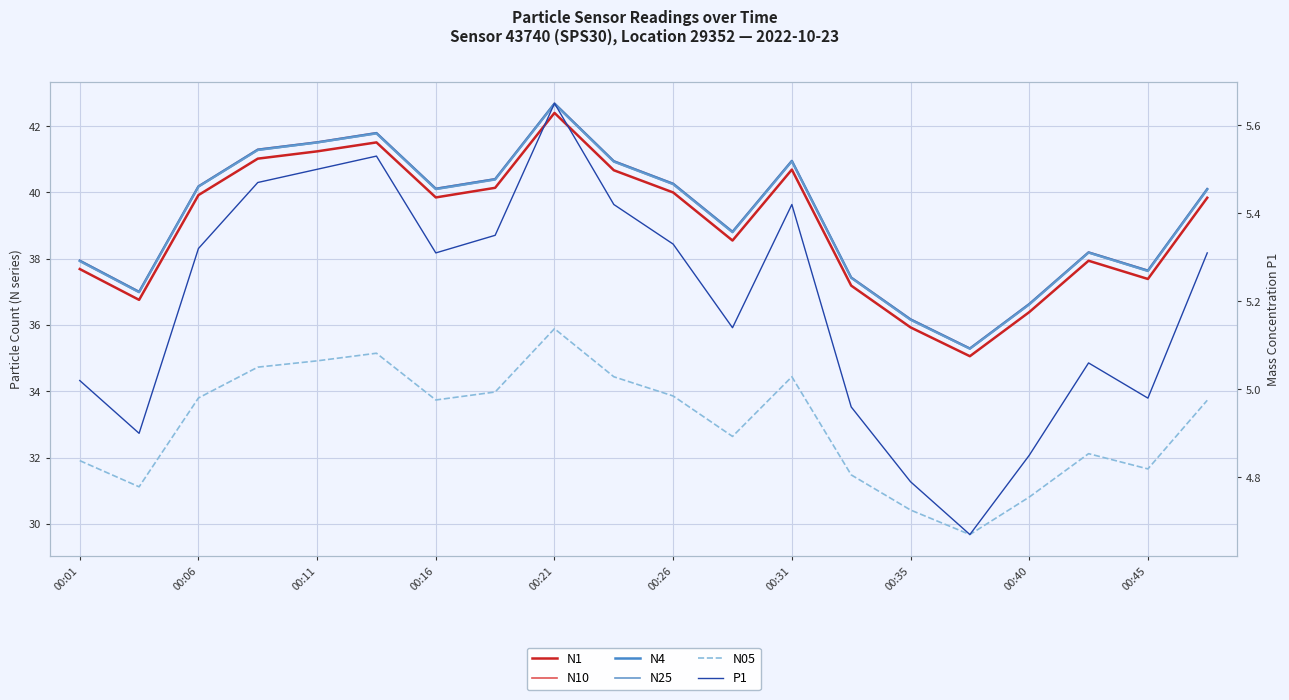

What position from the right is 00:31?

8